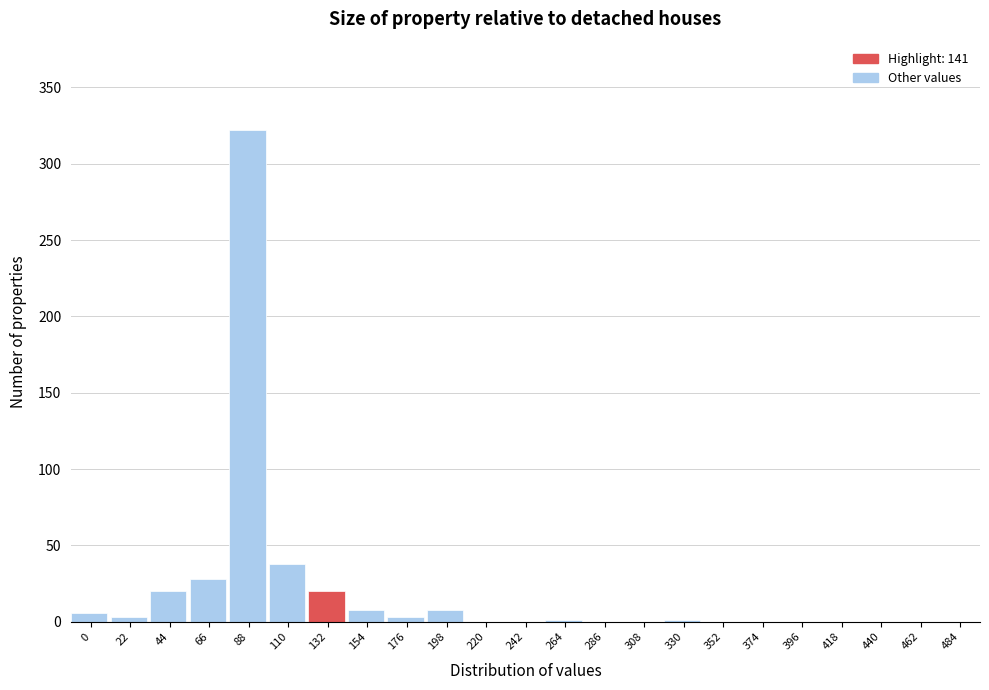

What is the greatest value displayed?

322